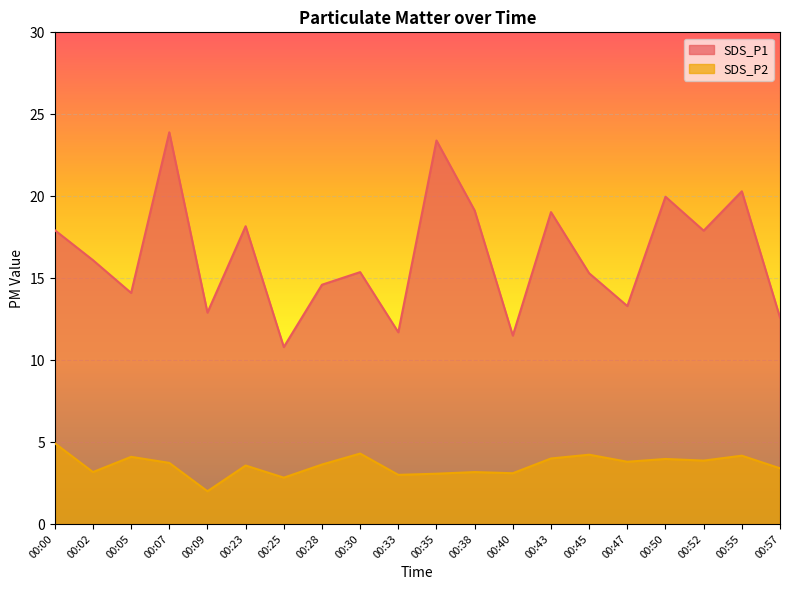

Reading left to right, what are all the values shown in this chart?

SDS_P1: 00:00=17.9	00:02=16.1	00:05=14.1	00:07=23.9	00:09=12.9	00:23=18.2	00:25=10.8	00:28=14.6	00:30=15.4	00:33=11.7	00:35=23.4	00:38=19.1	00:40=11.5	00:43=19.0	00:45=15.3	00:47=13.3	00:50=20.0	00:52=17.9	00:55=20.3	00:57=12.6
SDS_P2: 00:00=4.9	00:02=3.2	00:05=4.1	00:07=3.7	00:09=2.0	00:23=3.6	00:25=2.8	00:28=3.6	00:30=4.3	00:33=3.0	00:35=3.1	00:38=3.2	00:40=3.1	00:43=4.0	00:45=4.2	00:47=3.8	00:50=4.0	00:52=3.9	00:55=4.2	00:57=3.4